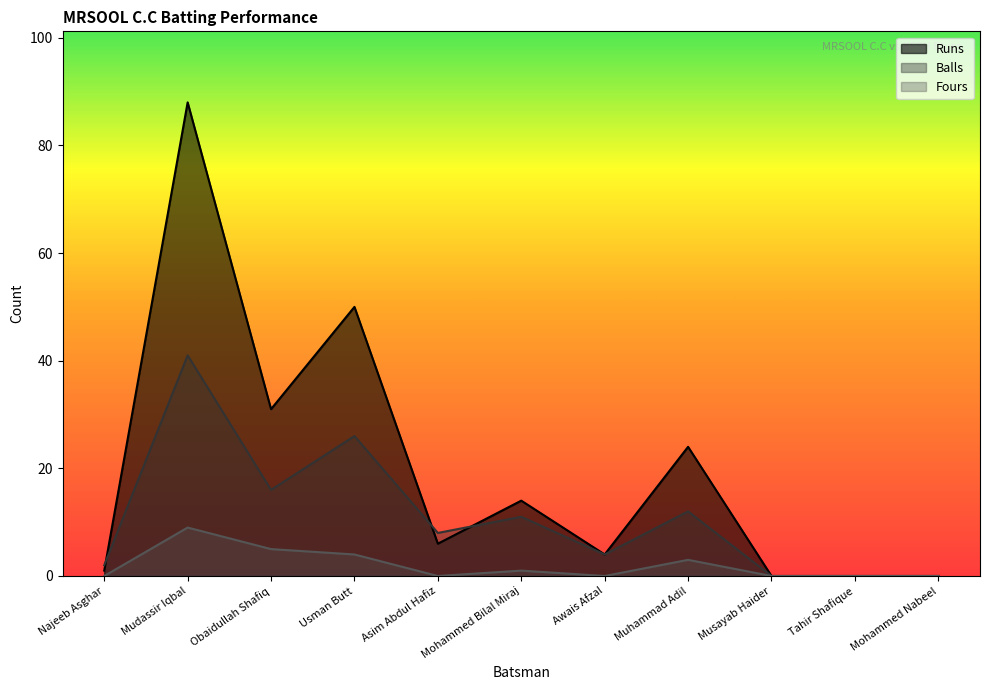

Does the chart display data point markers on the line(s)?

No